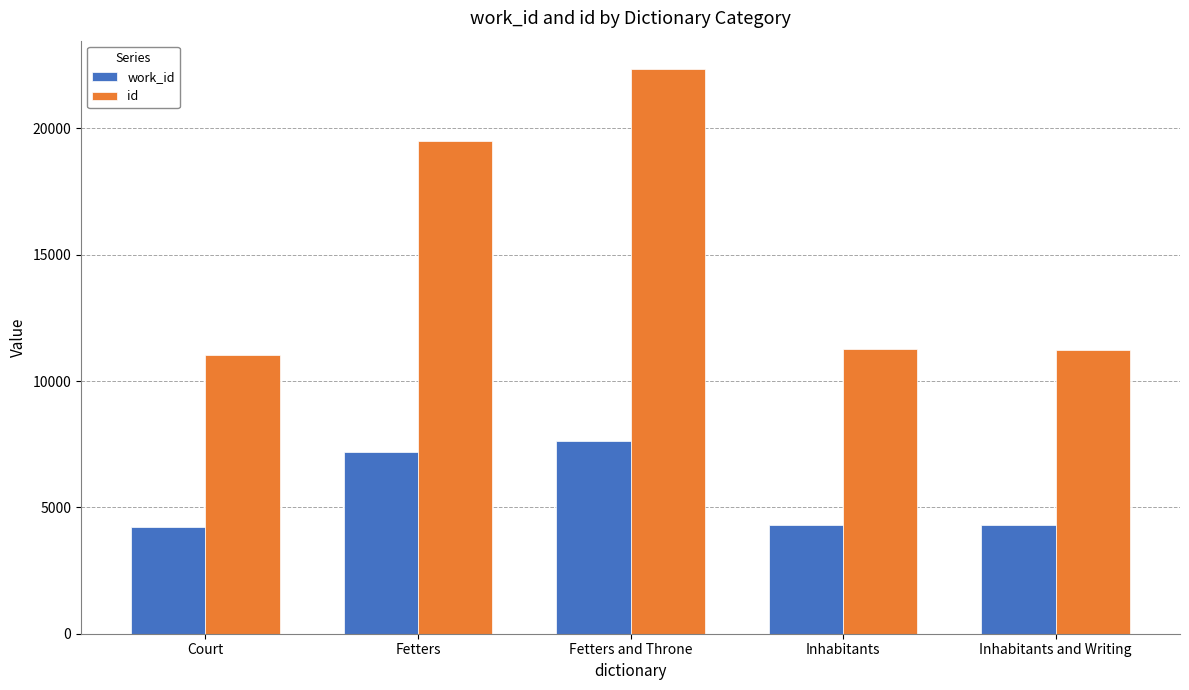

Which series has the widest spread of values?

id